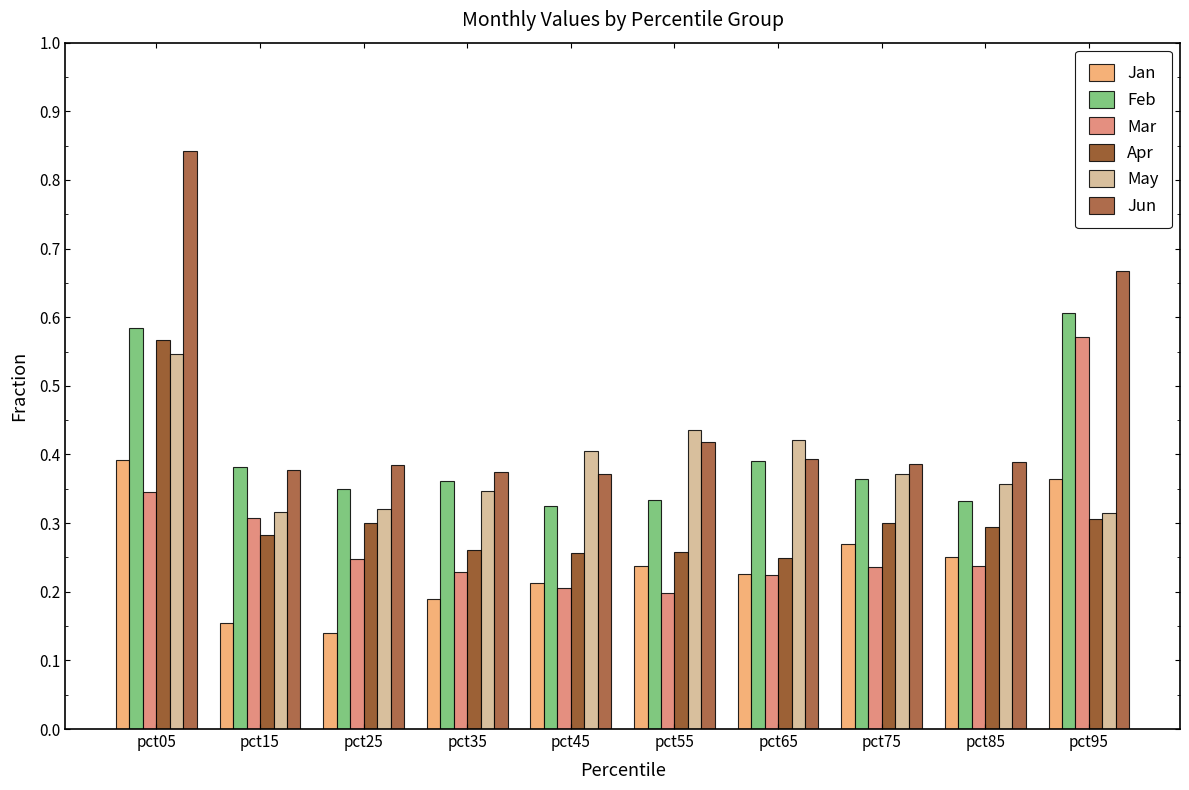

What is the average value of the Jun series?

0.5